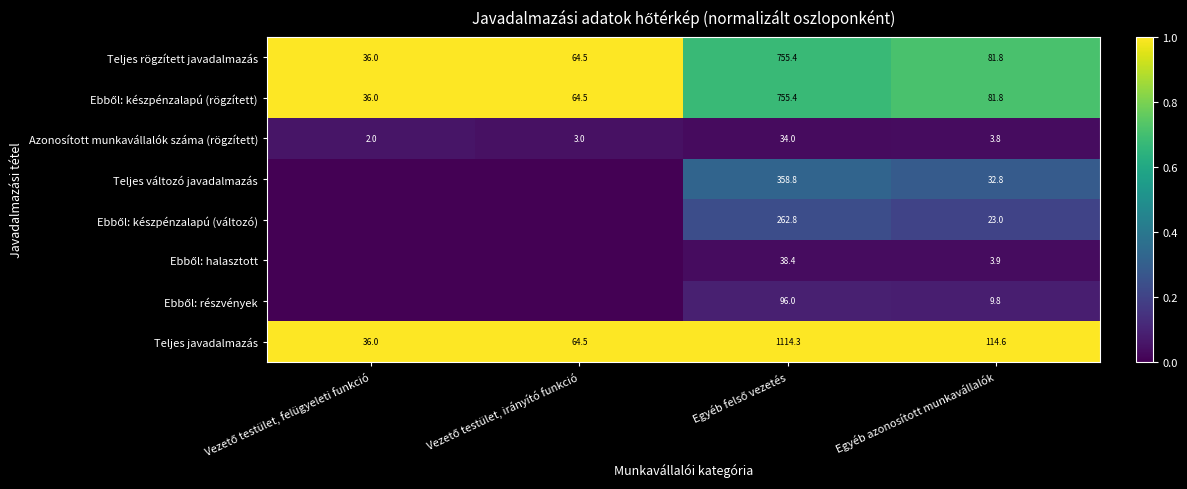

What is the difference between the highest and lowest values at Egyéb azonosított munkavállalók?

110.8